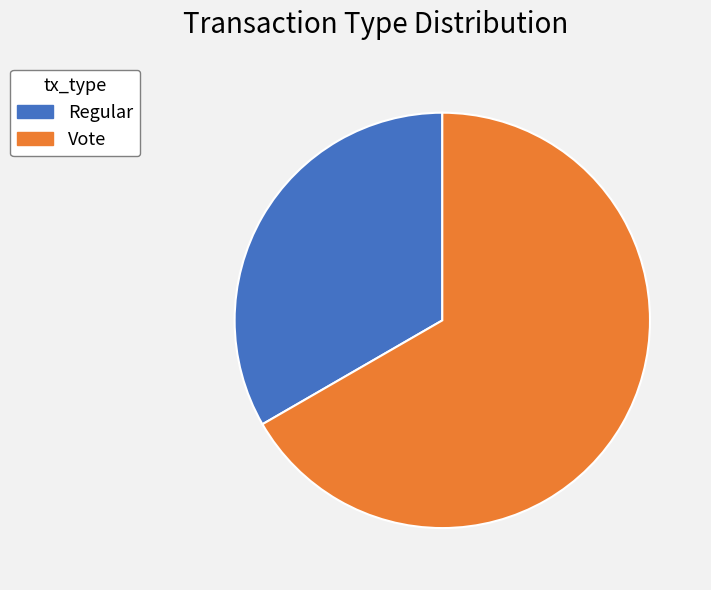

Which slice represents more than half of the pie?

Vote